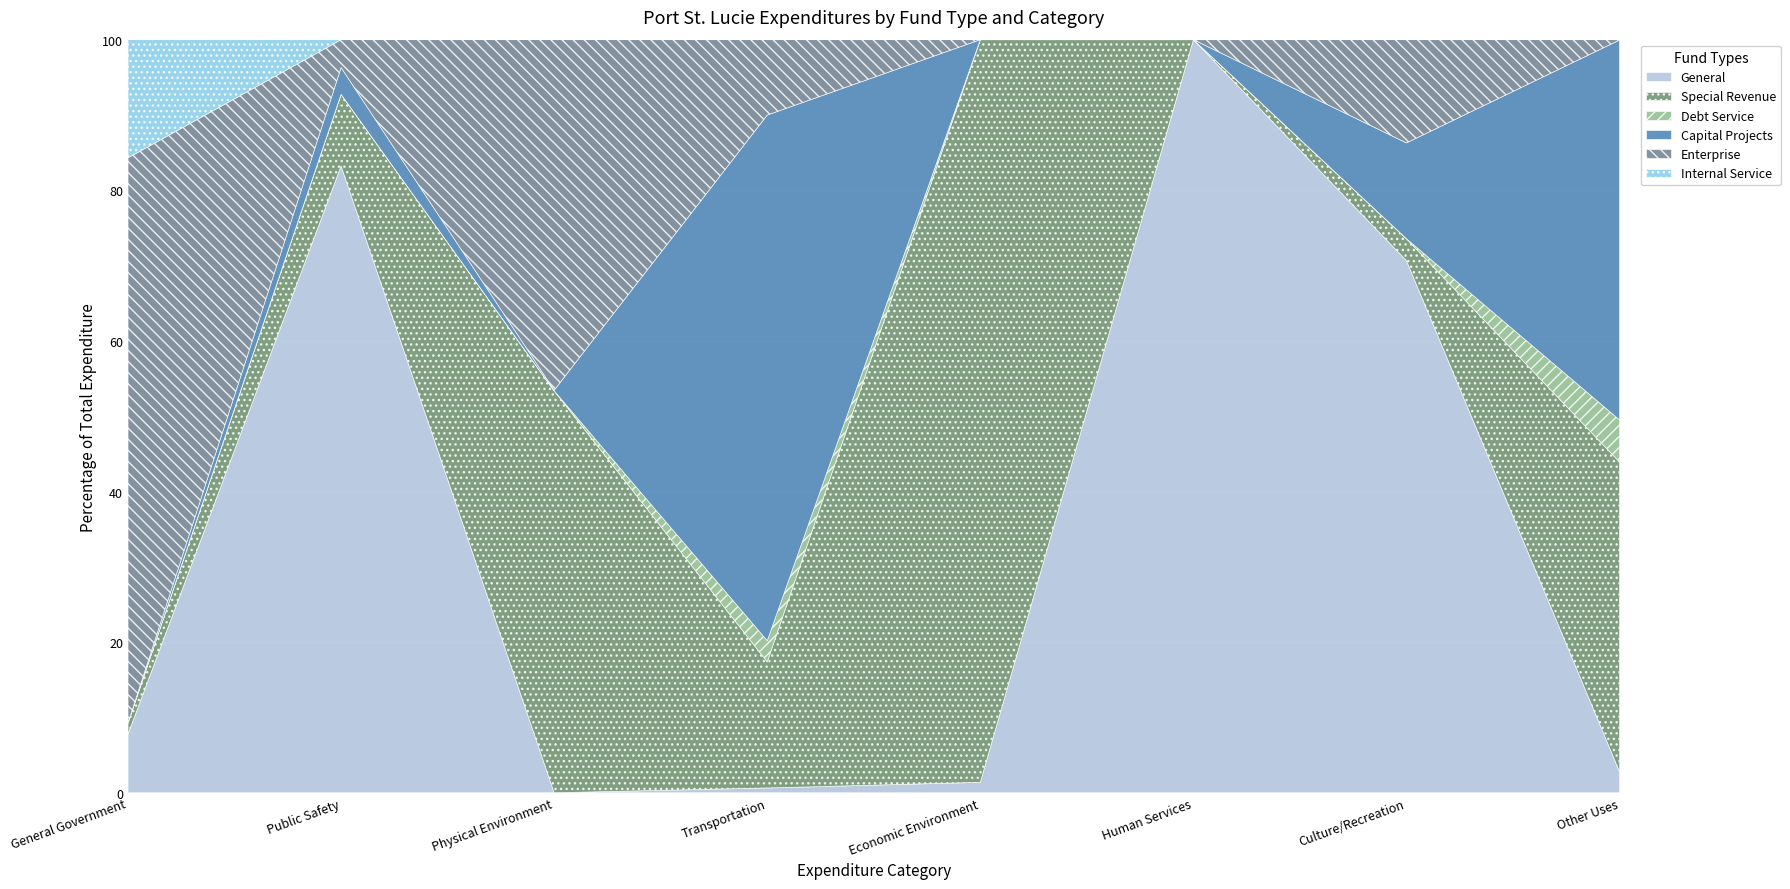

At which label does Capital Projects reach its peak?

Transportation